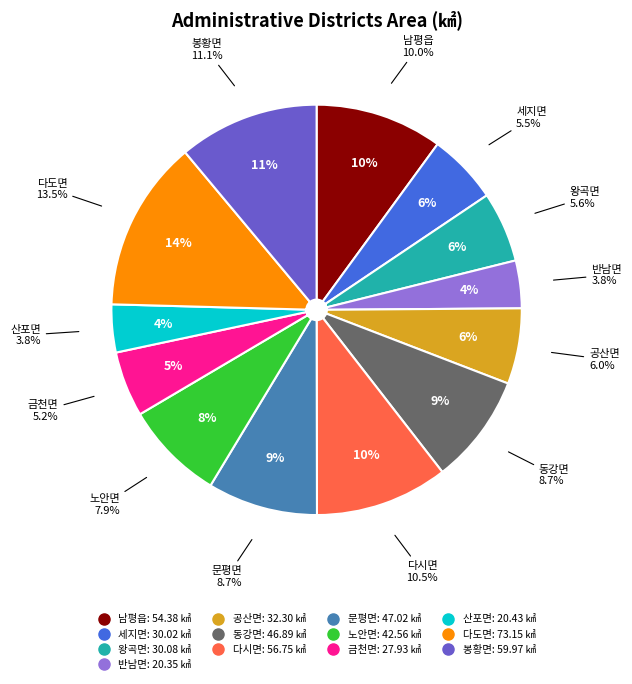

Count the number of slices in the pie.

13